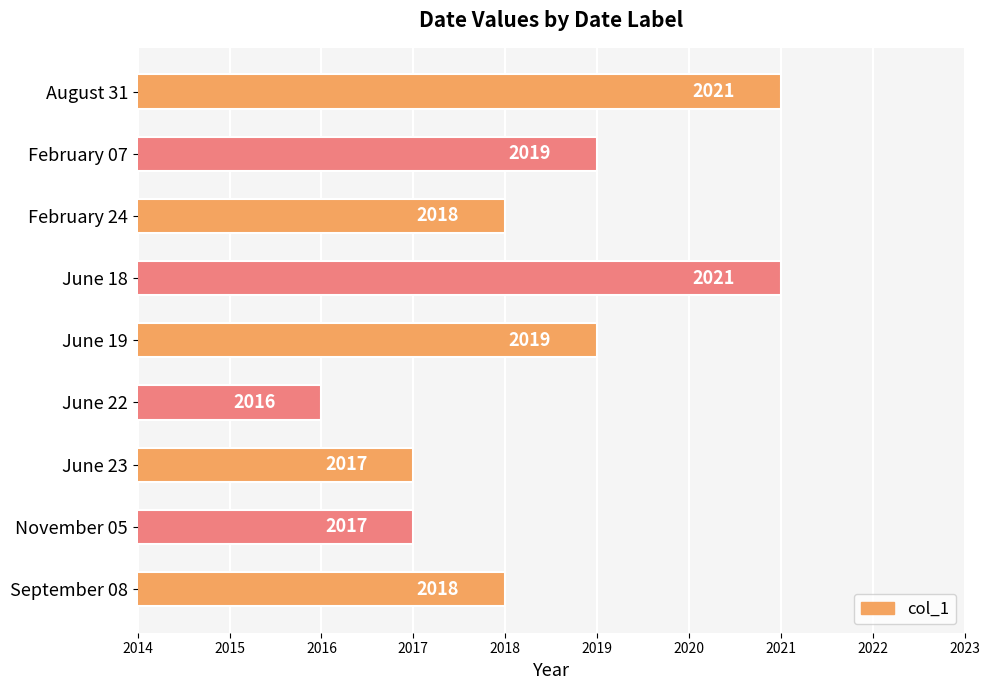

The value at February 07 is 2019. True or false?

True